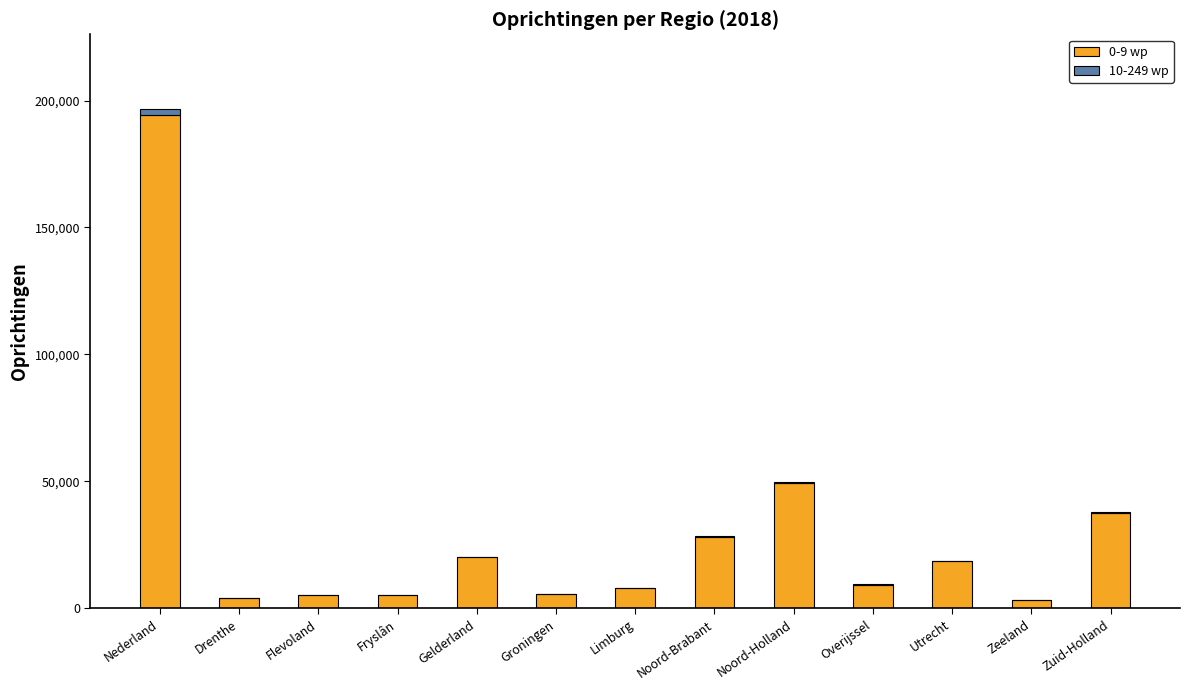

What is the average value of the 0-9 wp series?

29915